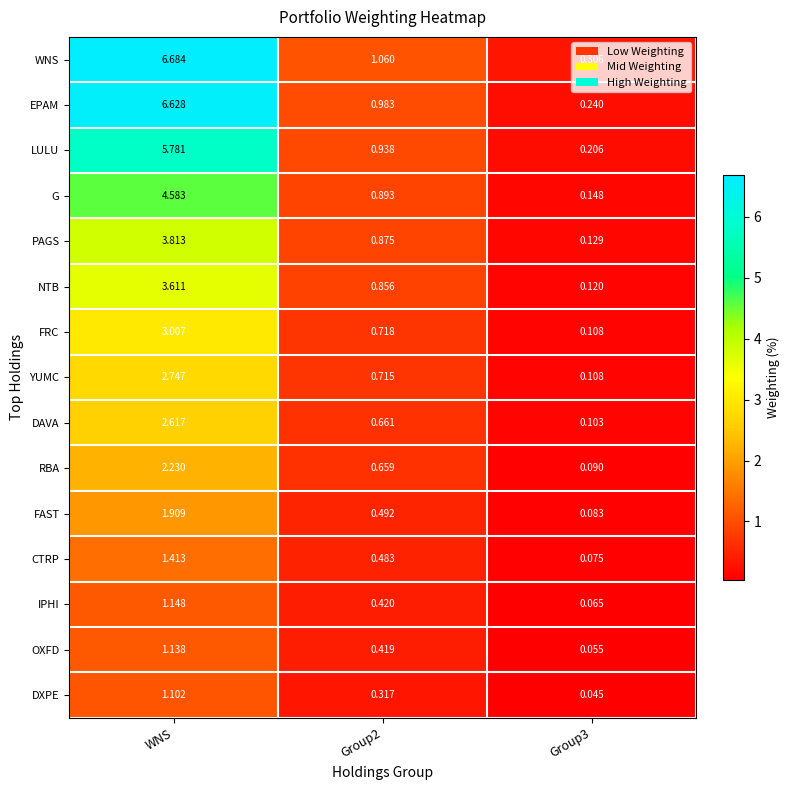

Is the value of WNS at Group3 greater than the value of CTRP at Group2?

No